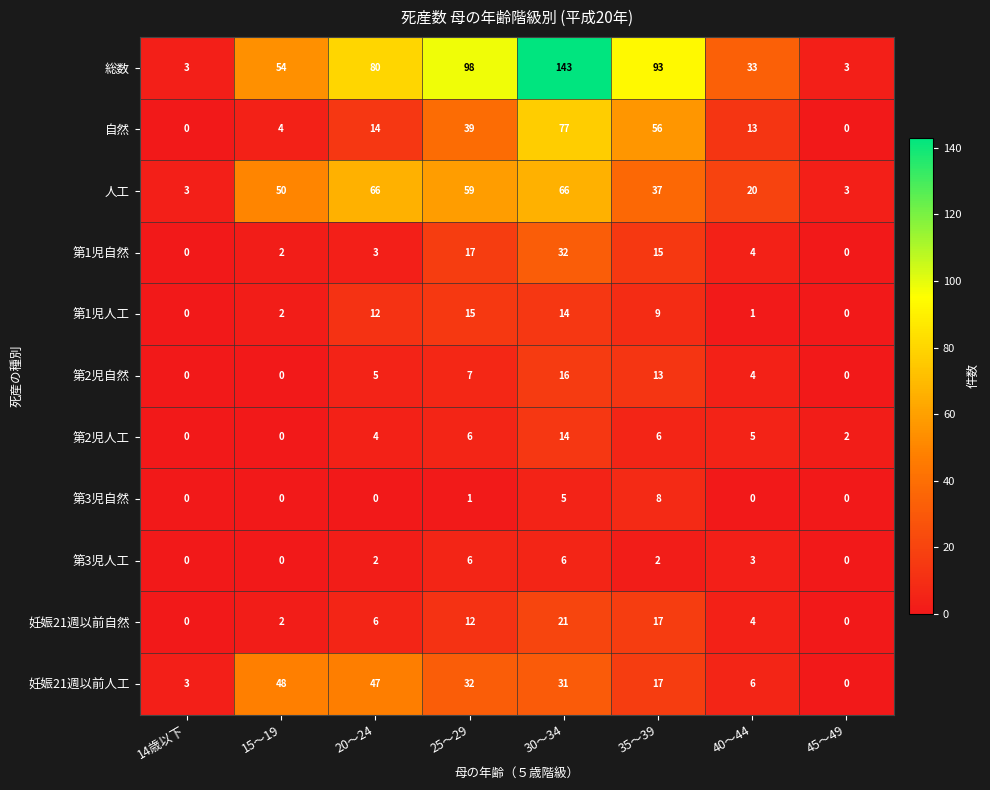

Where does the 第1児自然 series first go above 4?

25～29